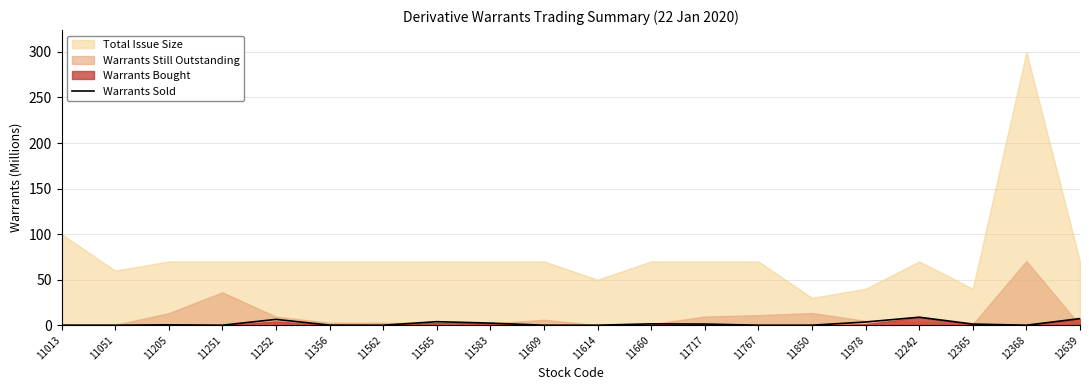

Is it true that the value at 12242 is 15.3?

False